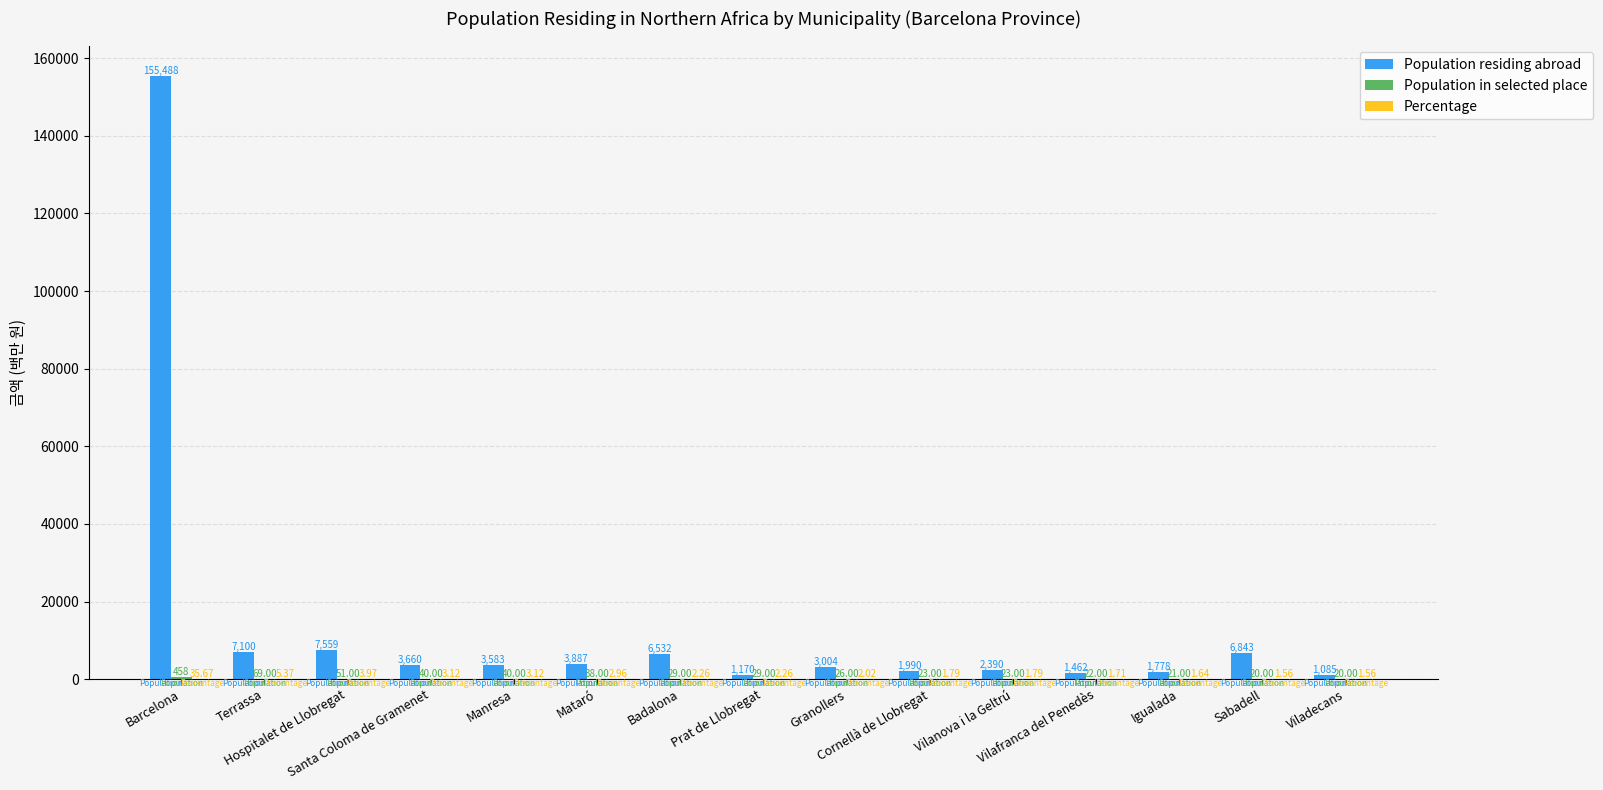

What is the sum of all Population residing abroad values?

207531.0